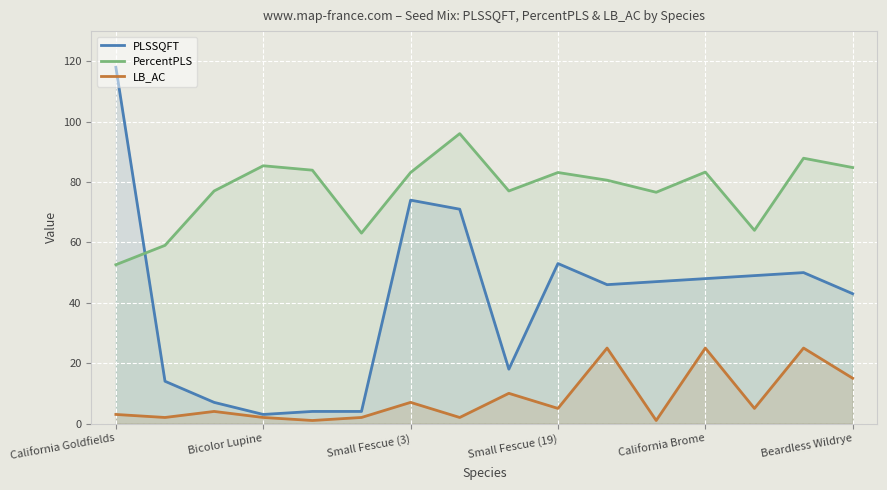

What is the label of the 16th point from the right?

California Goldfields